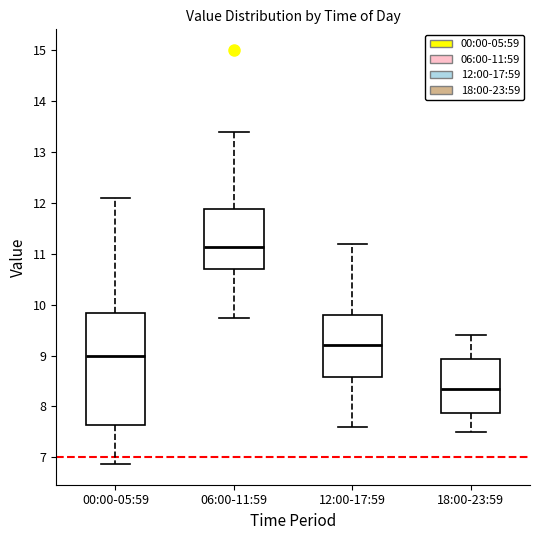

Reading left to right, transcribe this box plot: for each box, give where its median line is, the range the box spans, and where its two whiskers end, as read against the y-axis. The values are not printed on the chart, so give them approximately, as read against the axis.

00:00-05:59: median 9.0, box 7.6 to 9.8, whiskers 6.9 to 12.1
06:00-11:59: median 11.1, box 10.7 to 11.9, whiskers 9.7 to 13.4
12:00-17:59: median 9.2, box 8.6 to 9.8, whiskers 7.6 to 11.2
18:00-23:59: median 8.4, box 7.9 to 8.9, whiskers 7.5 to 9.4